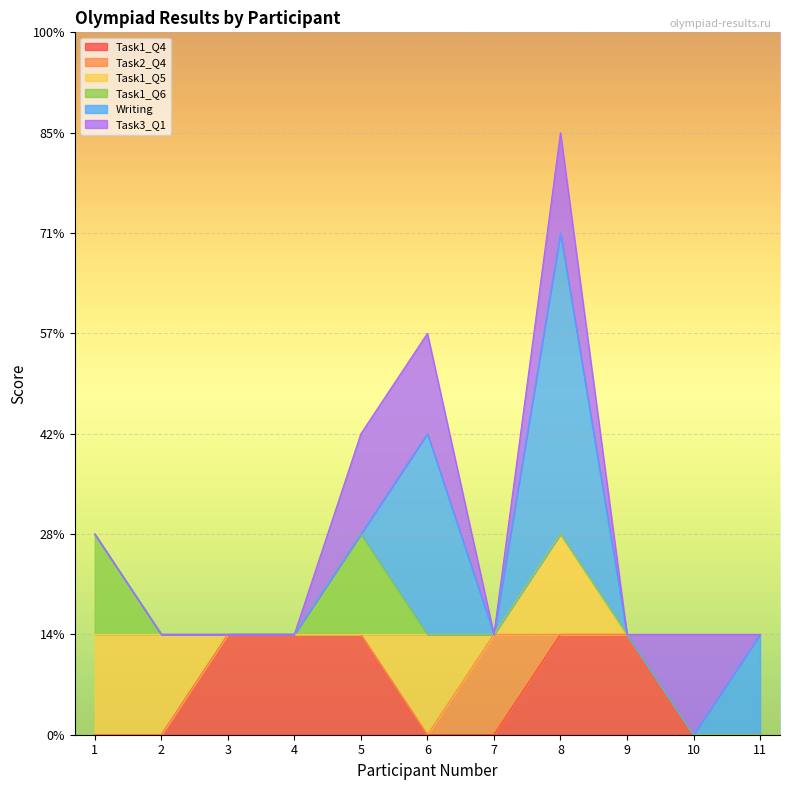

The value of Task2_Q4 at 10 is 0. True or false?

True